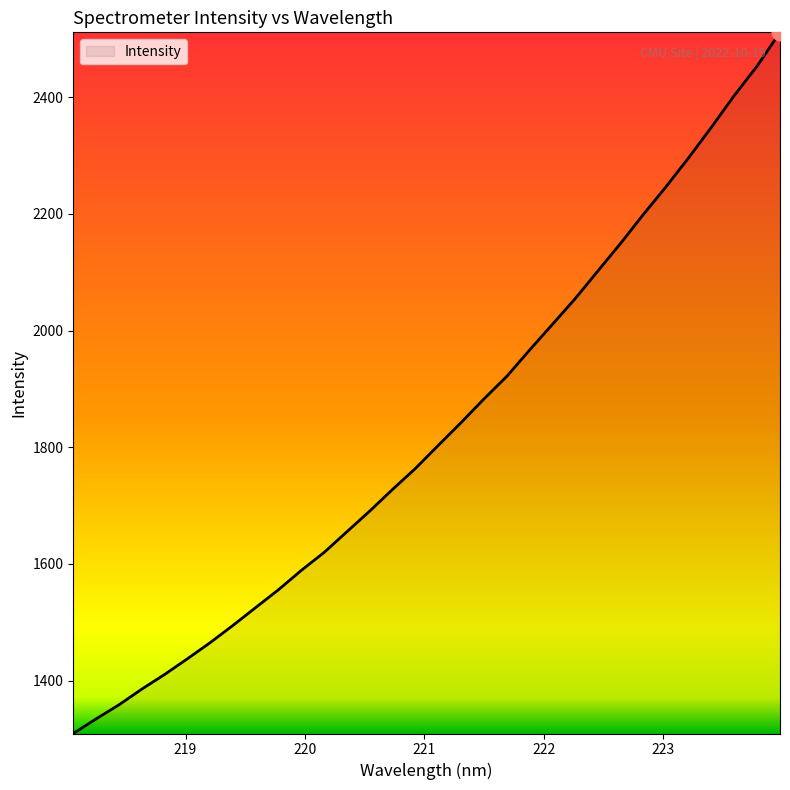

What is the minimum value shown in the chart?

1309.3